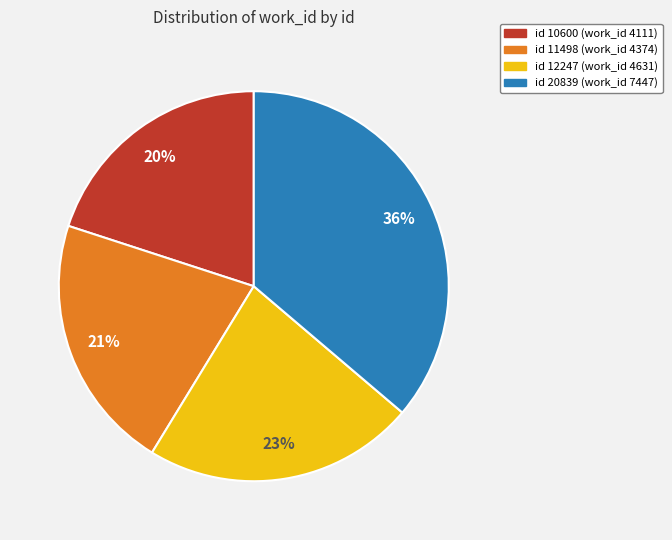

Is there any slice that represents more than half of the pie?

No